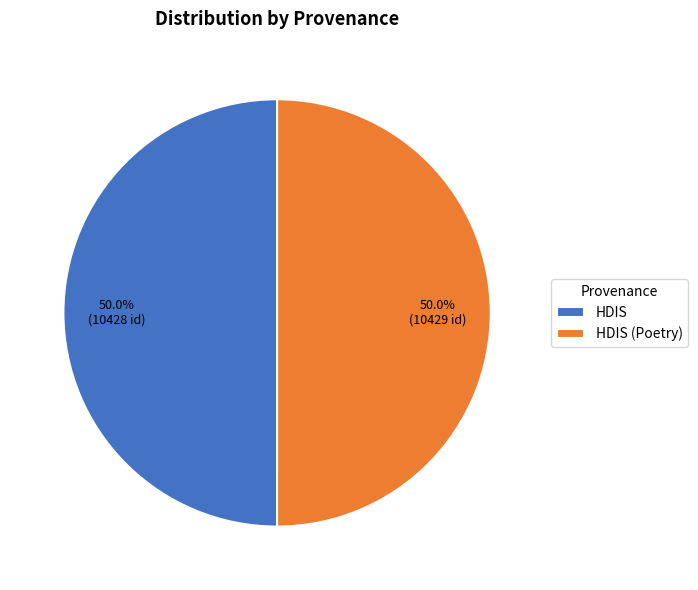

What percentage is the HDIS (Poetry) slice, to the nearest percent?

50%